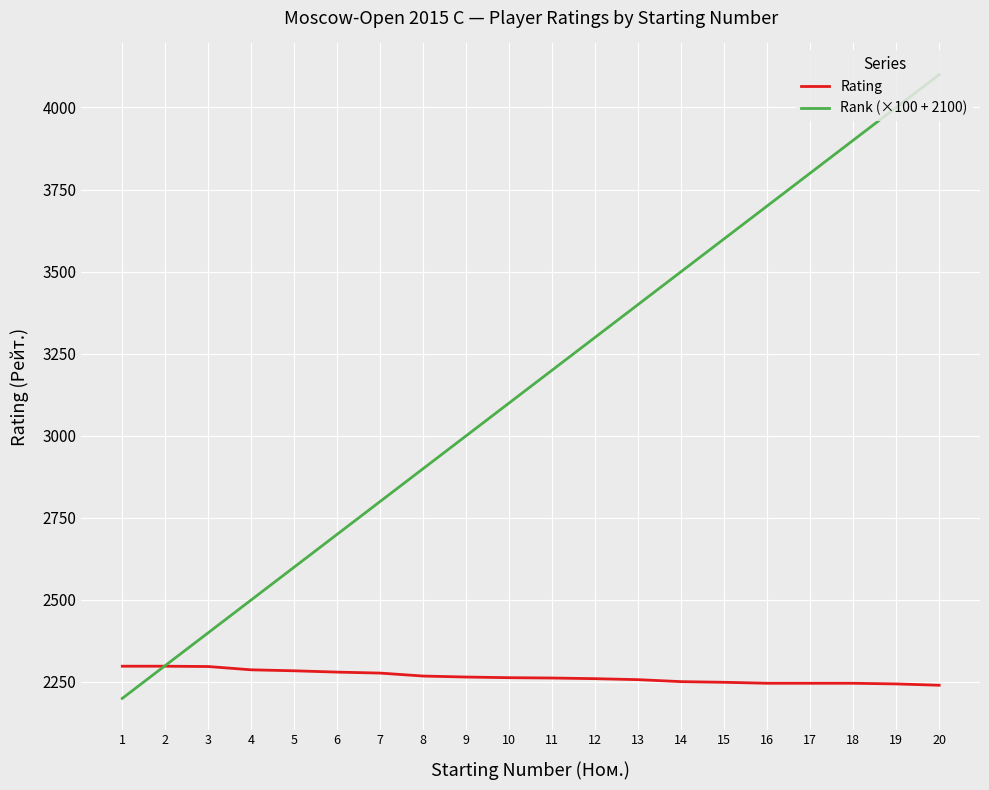

What is the difference between the second highest and minimum values in the Rank (×100 + 2100) series?

1800